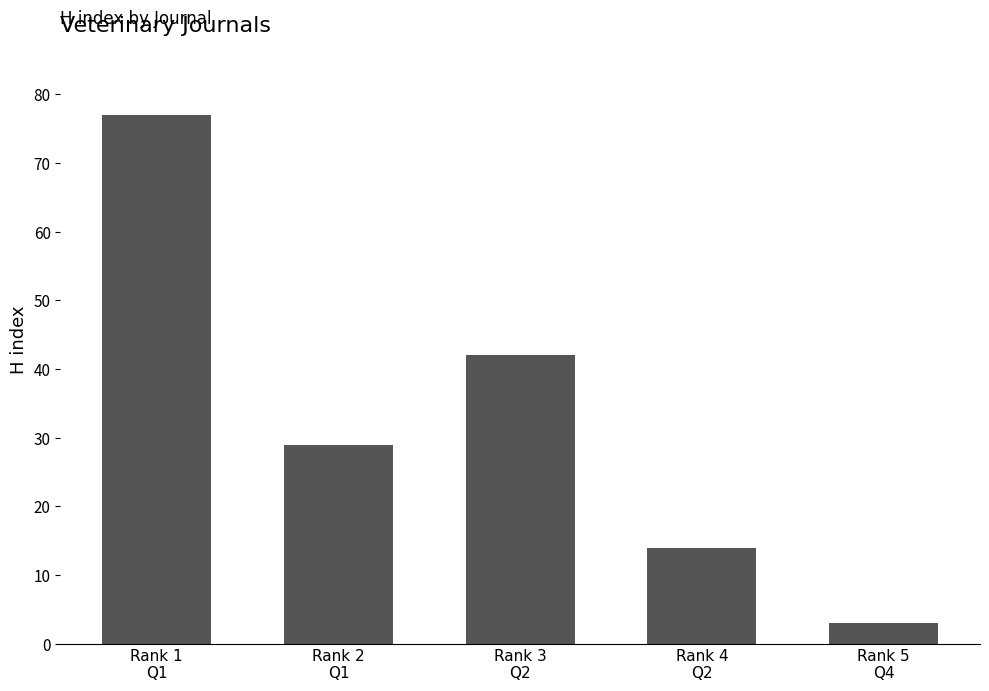

How many categories are shown in the chart?

5